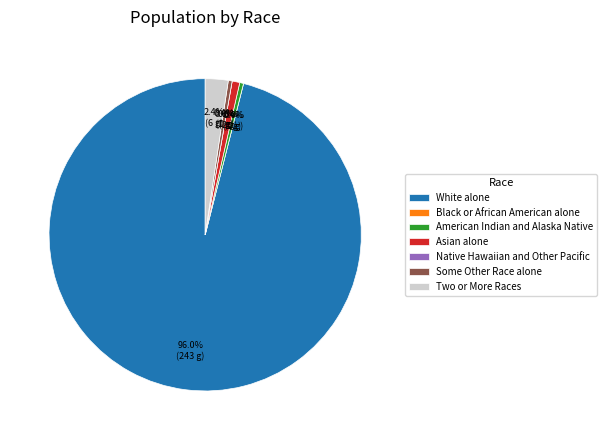

What is the total percentage of American Indian and Alaska Native and Native Hawaiian and Other Pacific?

0.4%